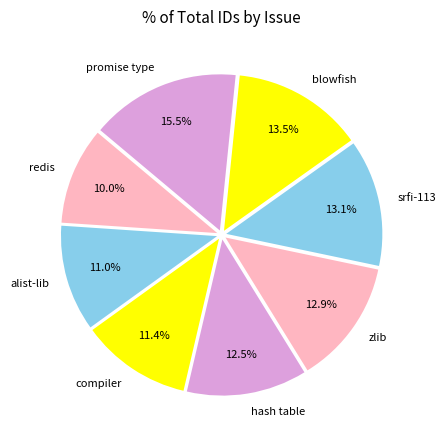

Which category has the smallest portion of the pie?

redis